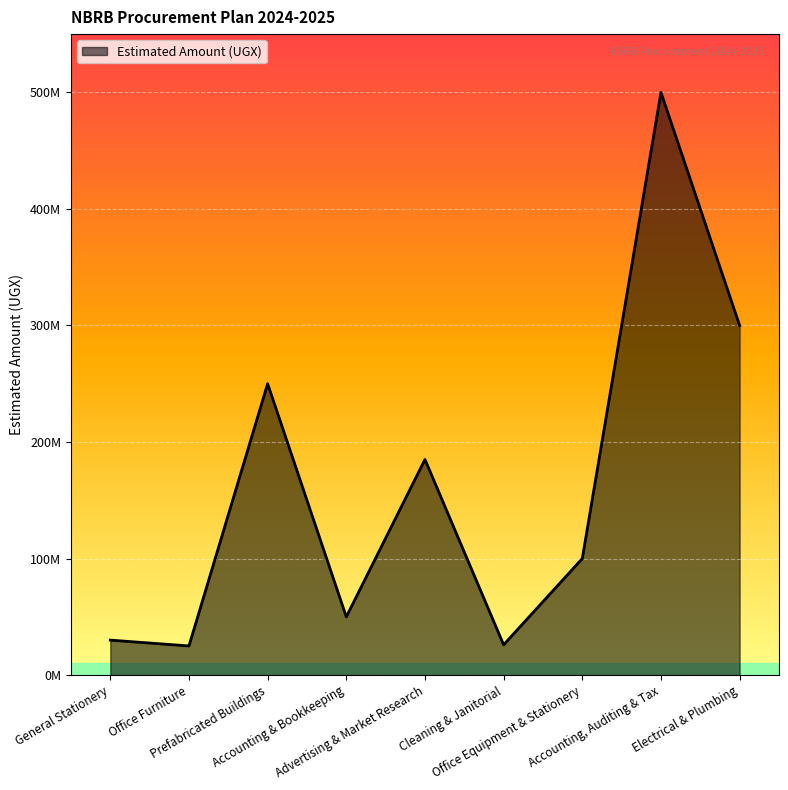

What is the label of the 5th point from the left?

Advertising & Market Research